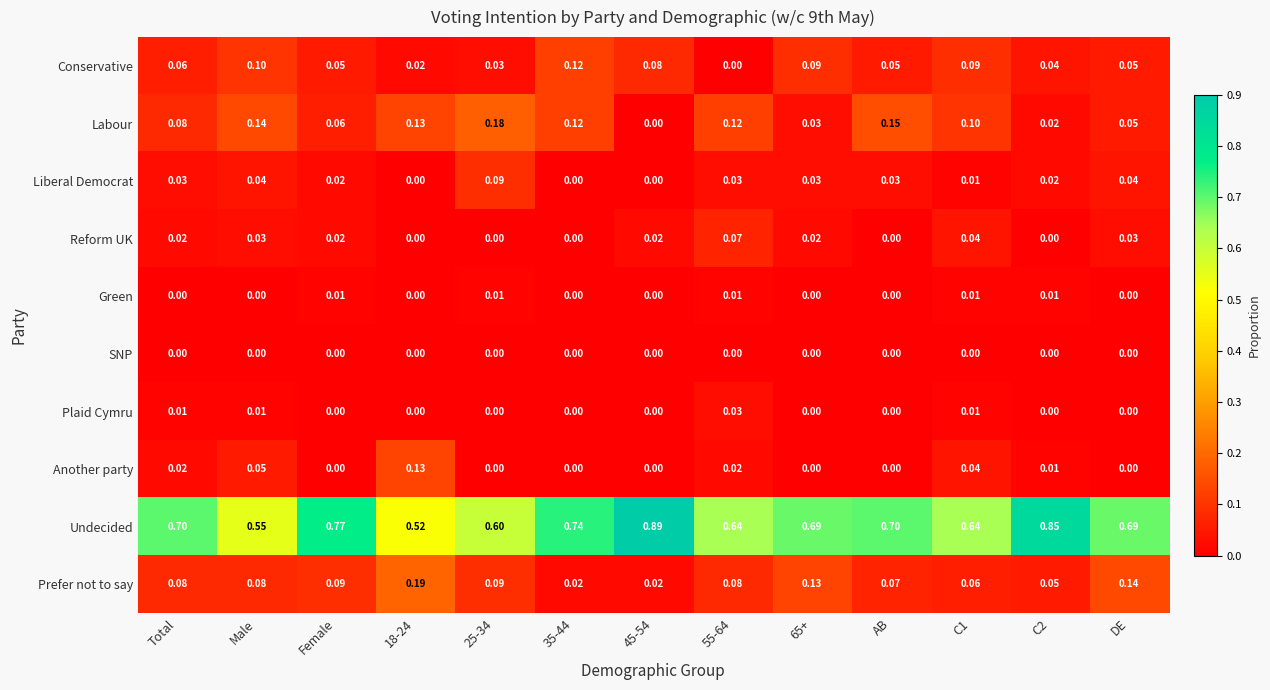

Between Male and 25-34, which series saw the biggest shift?

Conservative